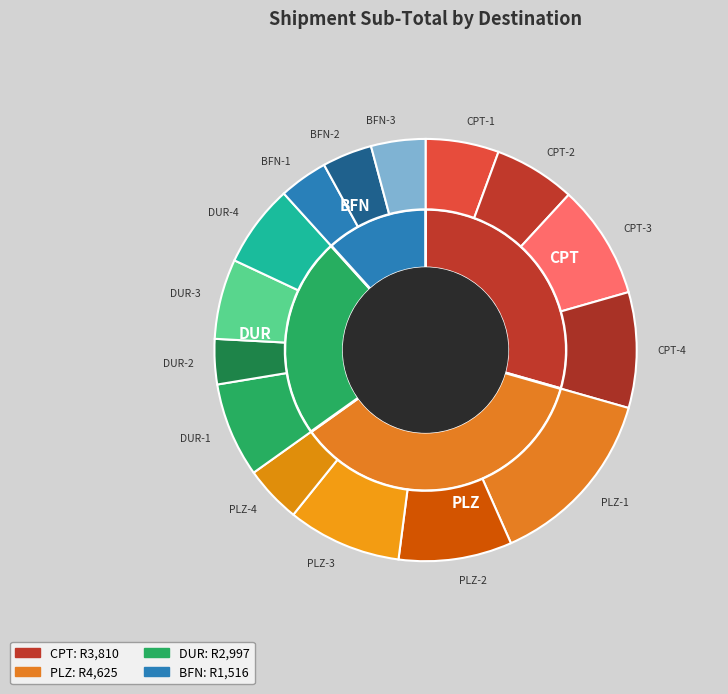

Is DUR-3 the majority of the pie?

No